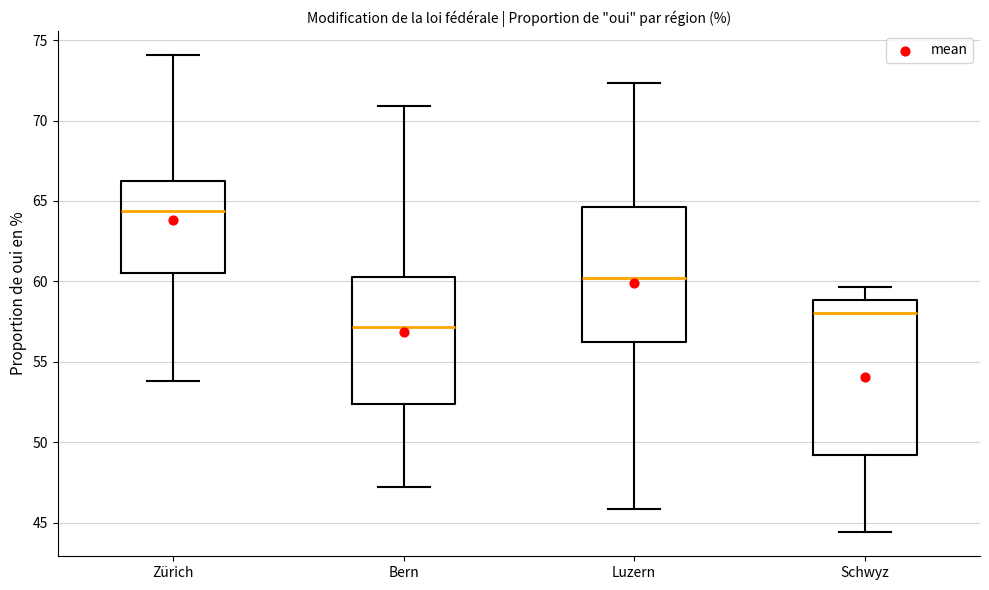

Where does the upper whisker of the box for Zürich end on the y-axis? The values are not printed on the chart, so give them approximately, as read against the axis.

74.0